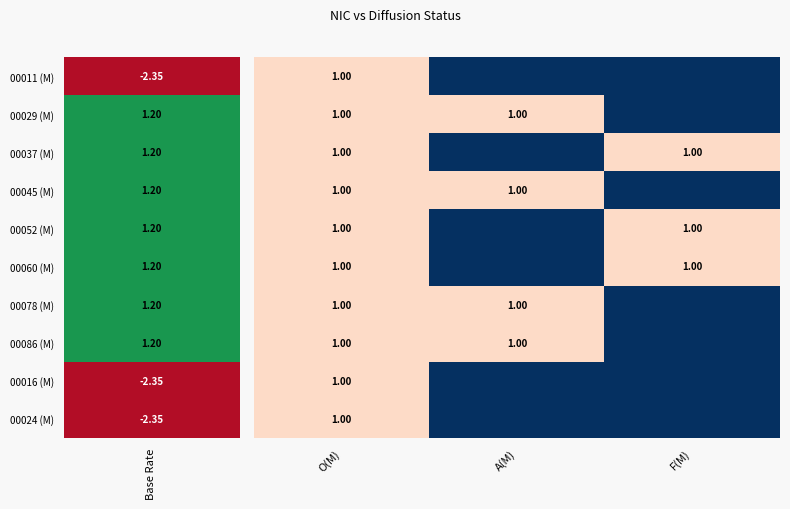

The 00060 (M) series shows 1 at F(M). True or false?

True